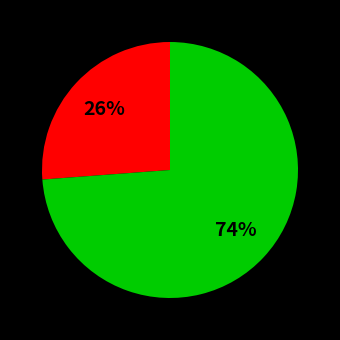

Does any single category account for the majority?

Yes